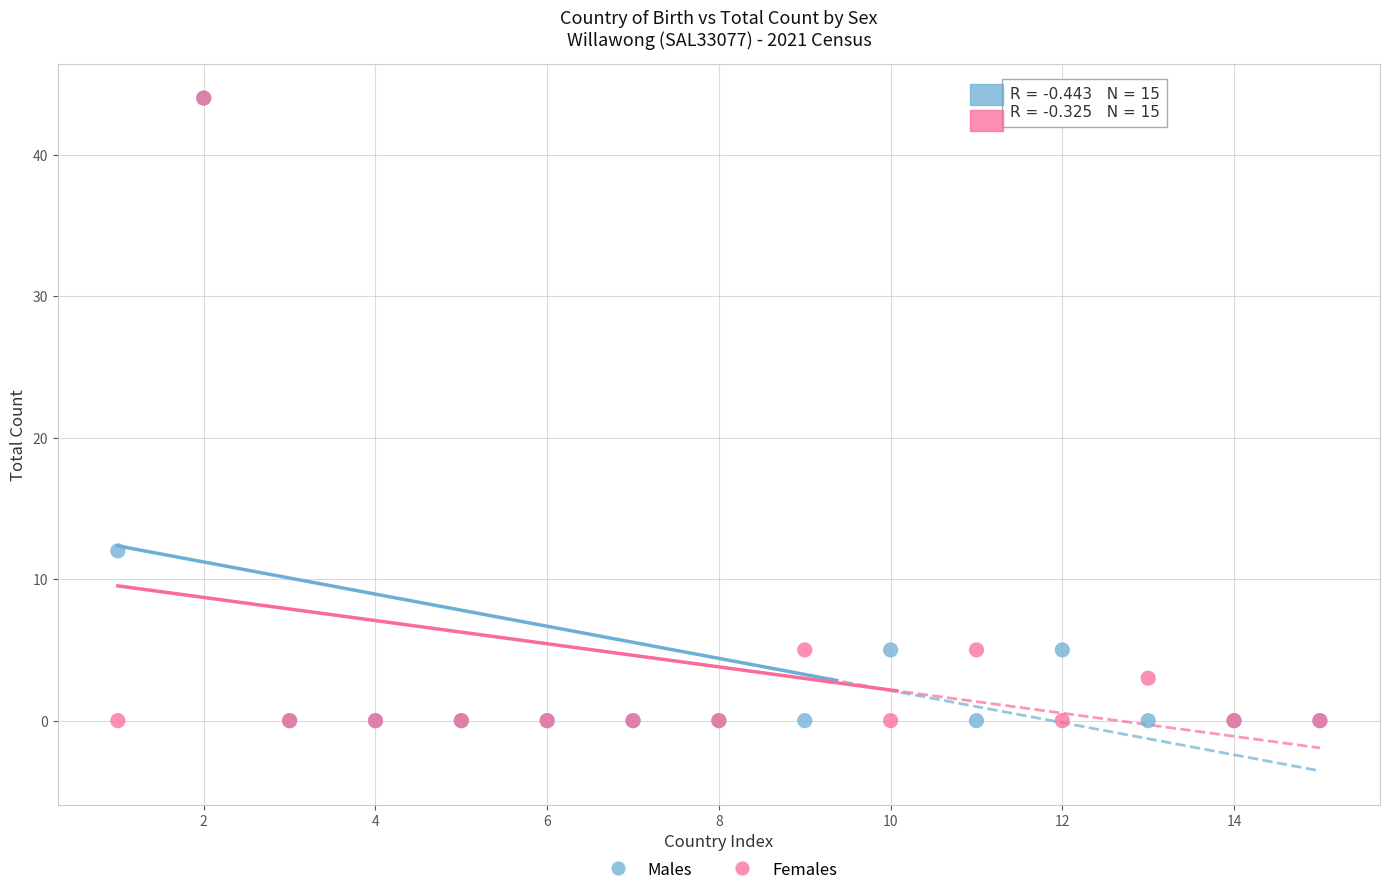

Across all series, what Y value is closest to 22?

12